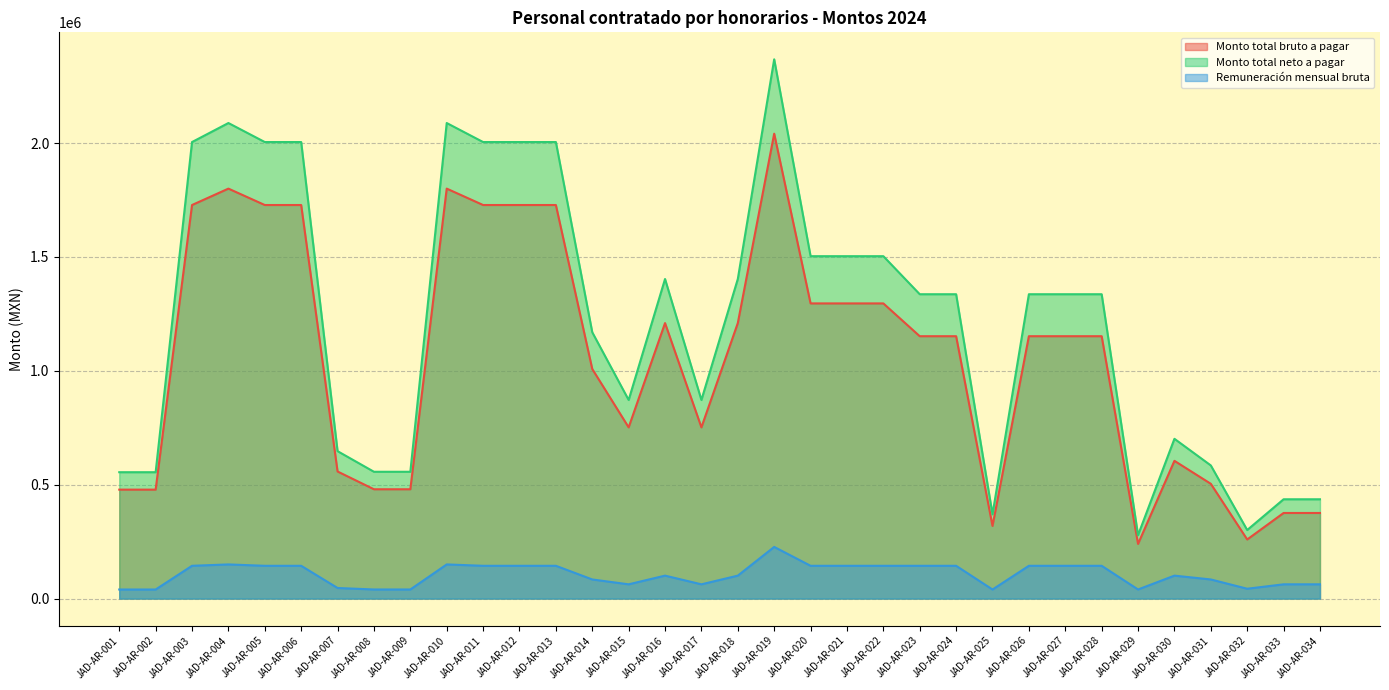

The value of Monto total neto a pagar at JAD-AR-004 is 569577.3. True or false?

False